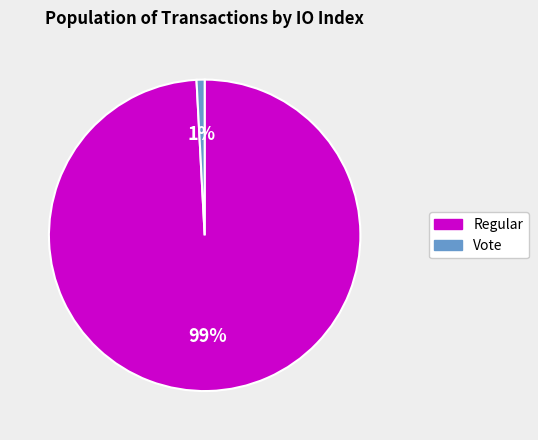

Does any single category account for the majority?

Yes